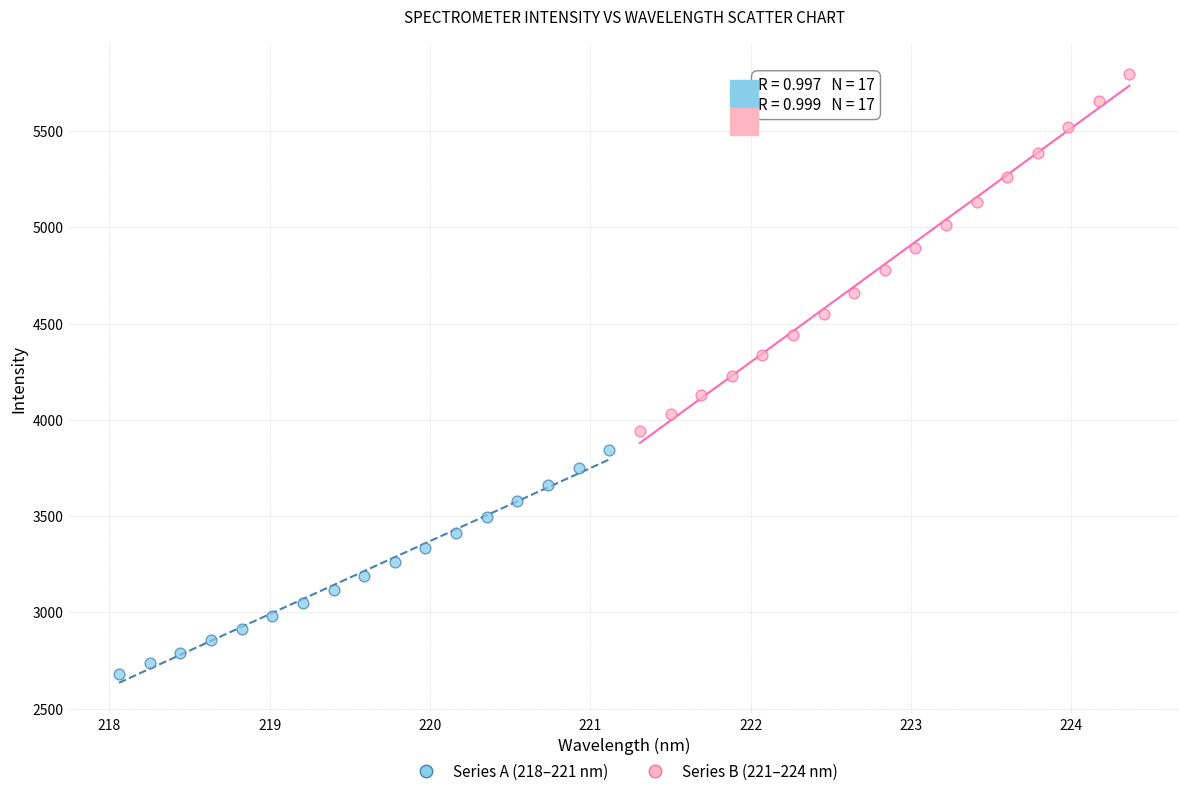

Which series contains the lowest Y value?

Series A (218–221 nm)